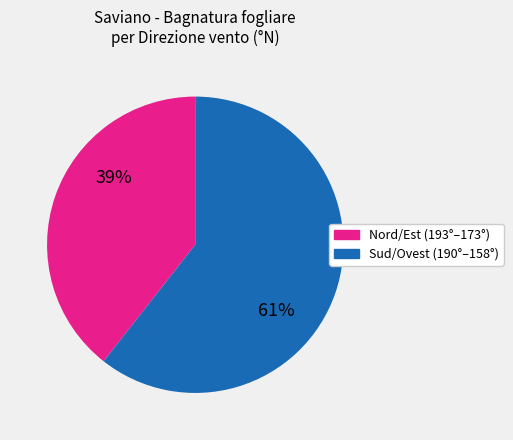

Is there a majority slice in this chart?

Yes